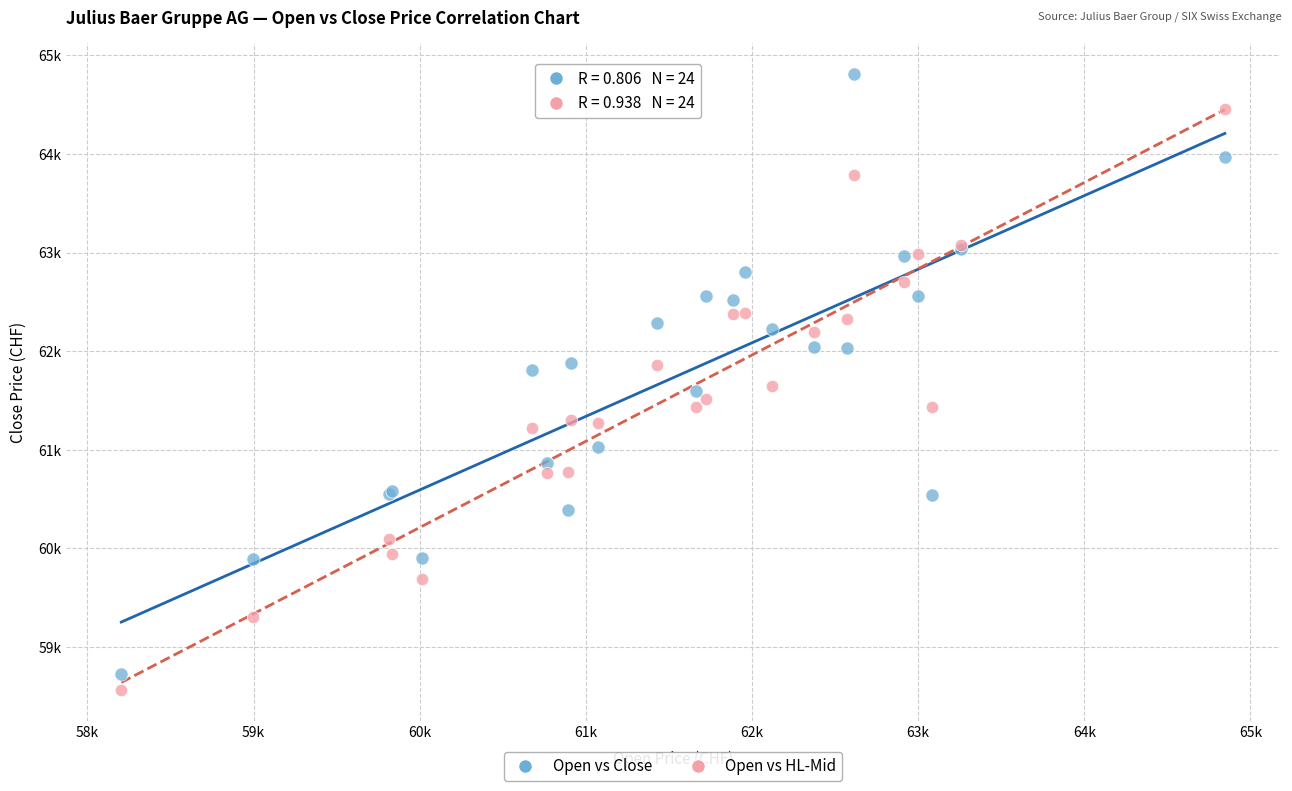

What are all the series names shown in the legend?

Open vs Close, Open vs HL-Mid